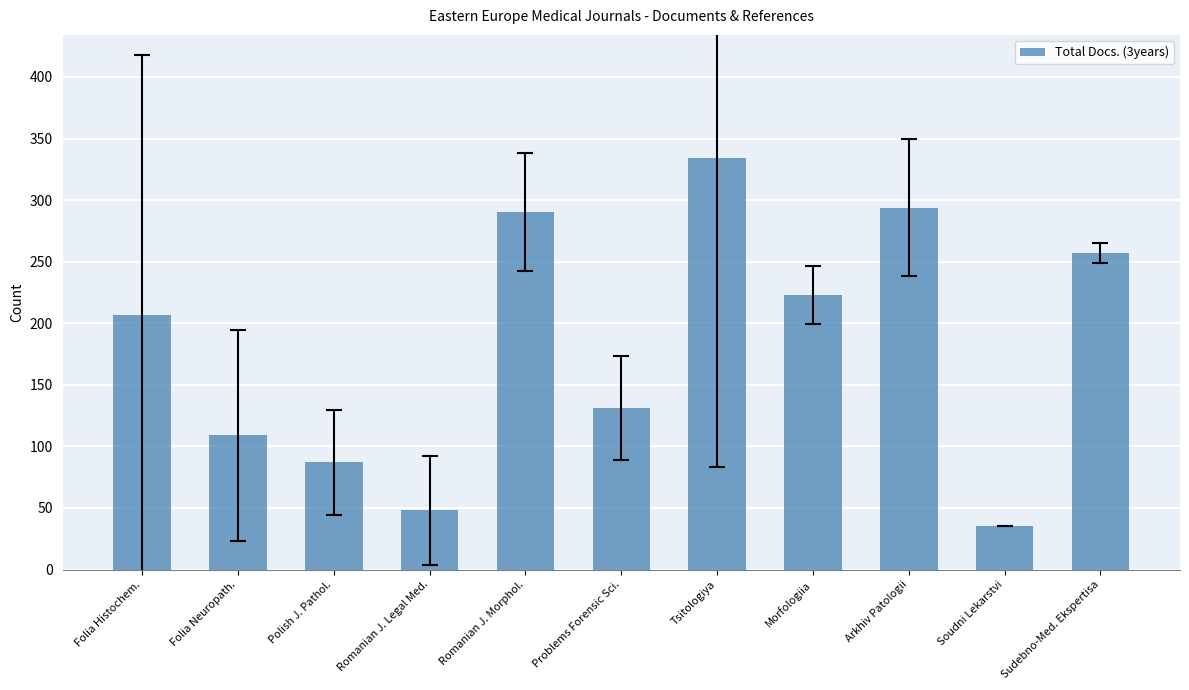

What is the label of the 3rd bar from the left?

Polish J. Pathol.